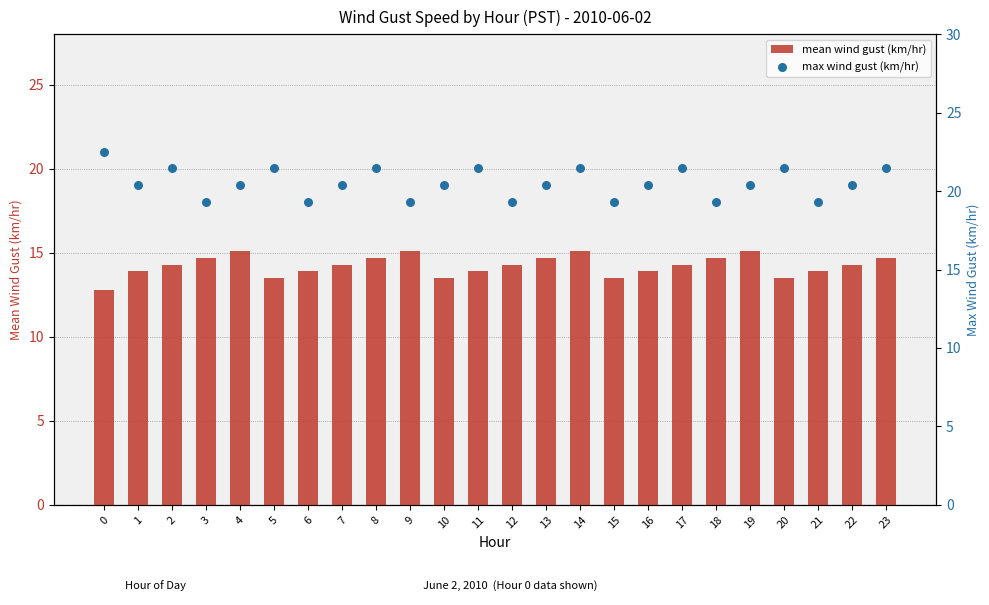

What is the total value across all series at 15?

32.8